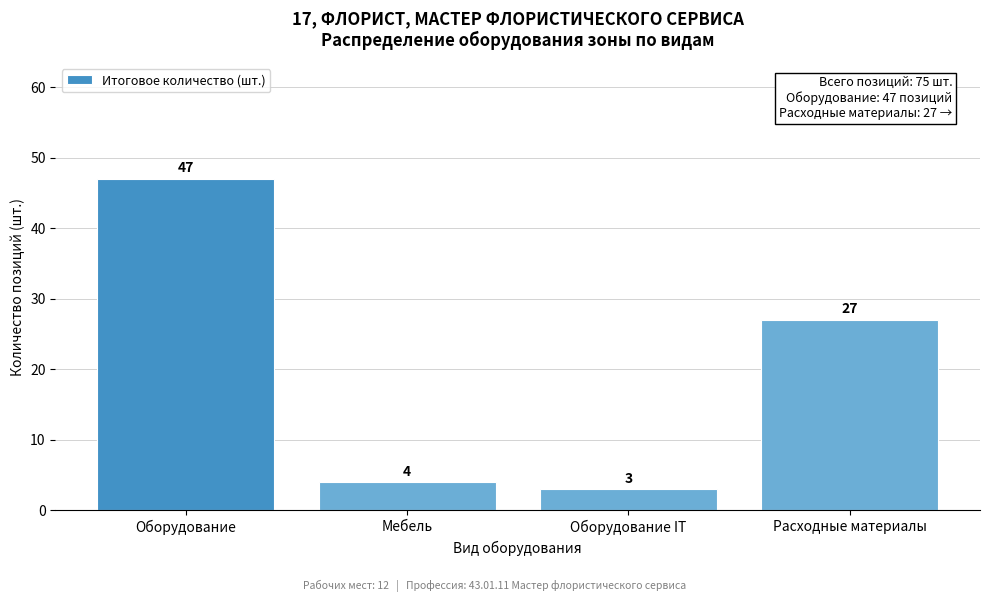

Reading left to right, what are all the values shown in this chart?

47	4	3	27